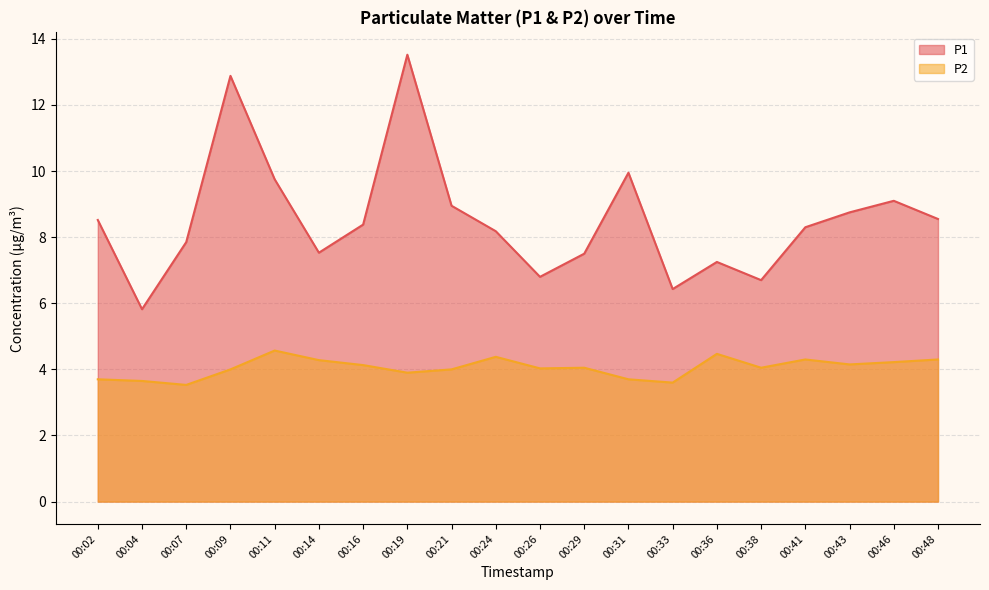

How many lines are shown in the chart?

2